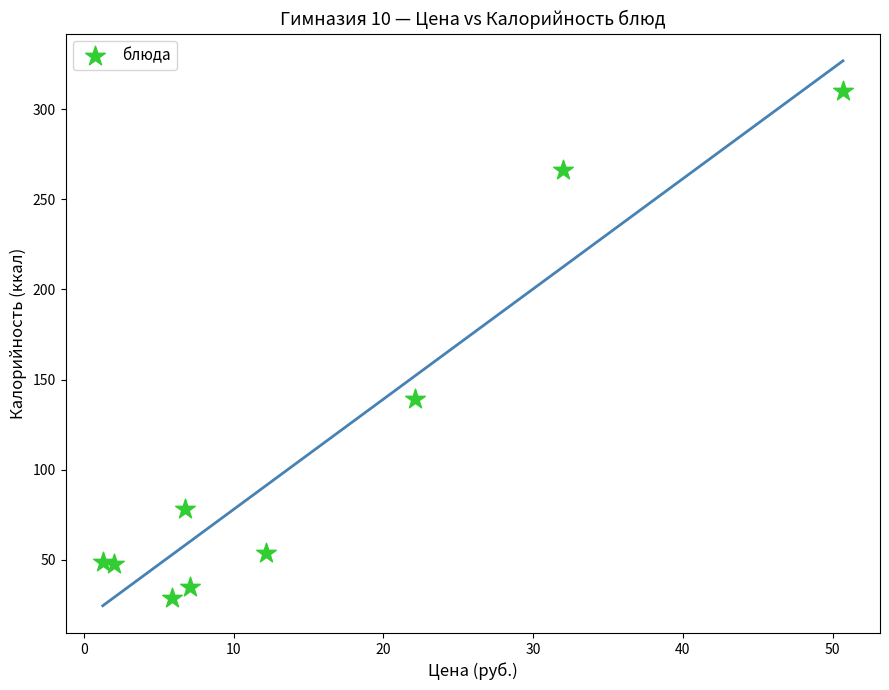

What Y value in the scatter plot is closest to 169?

139